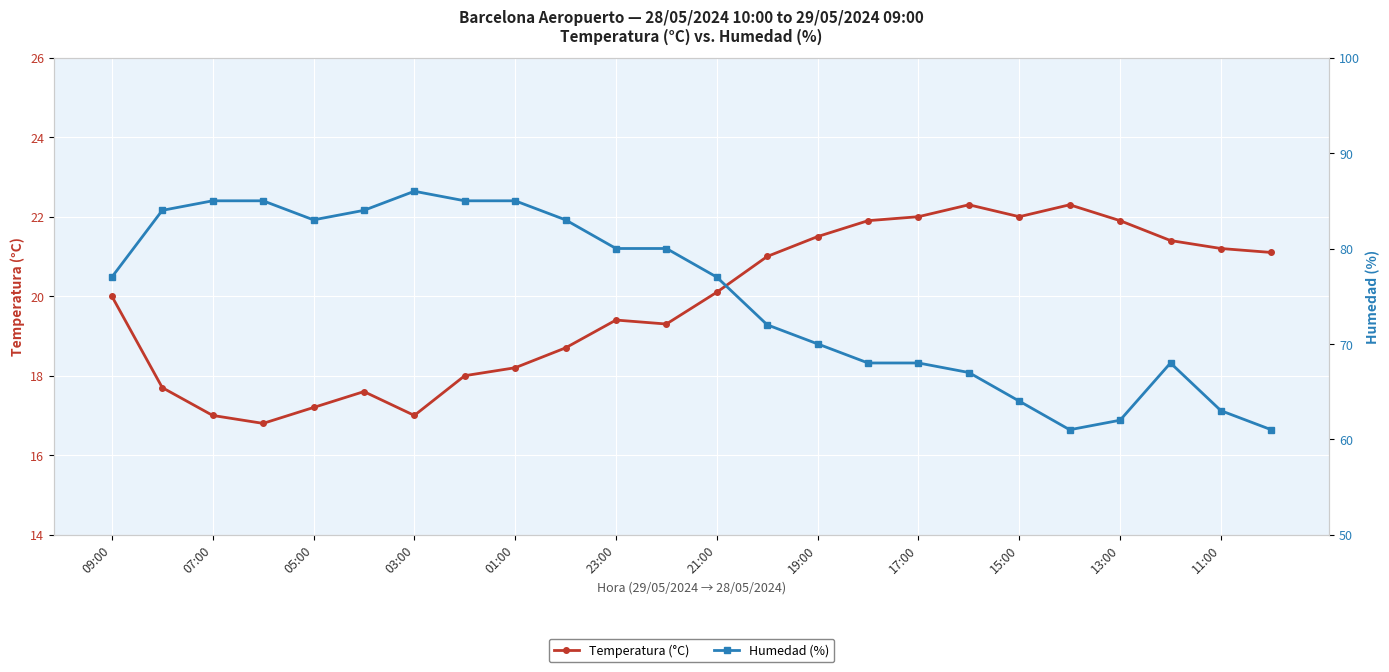

The Temperatura (°C) series shows 7.0 at 11:00. True or false?

False